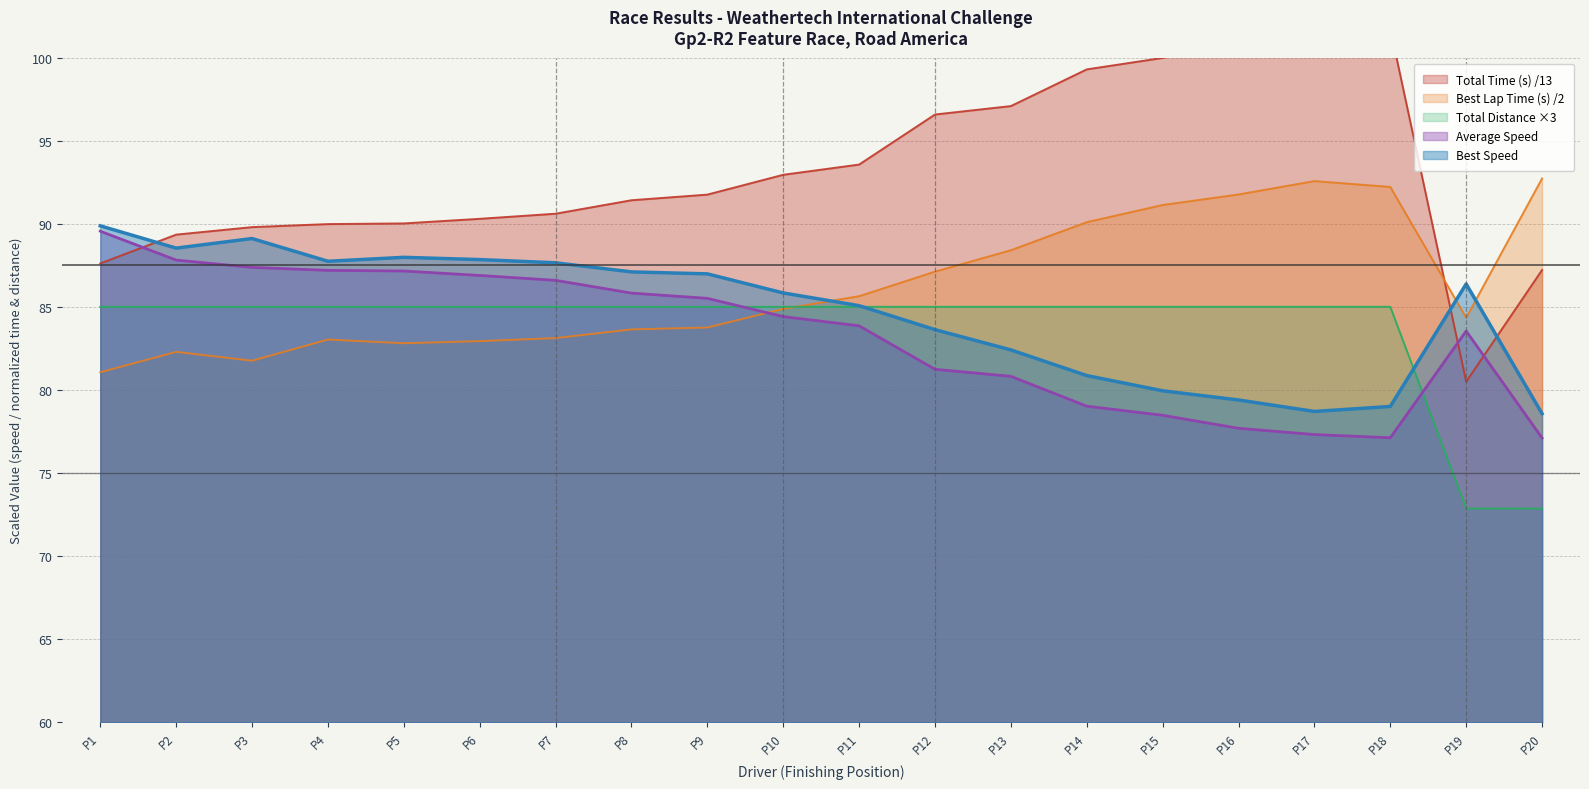

The Best Lap Time (s) /2 series shows 92.2 at P18. True or false?

True